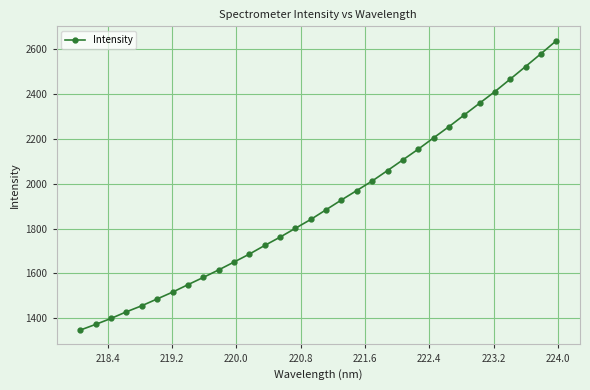

What is the sum of all values?

61069.8